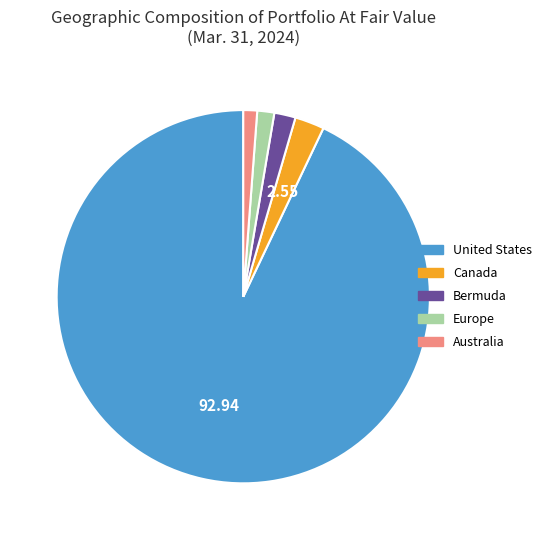

How many segments does this pie chart have?

5